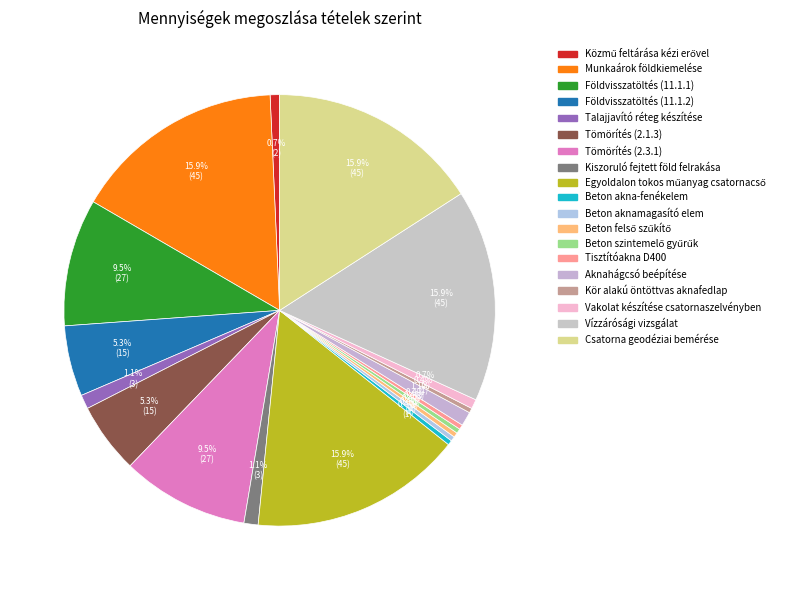

True or false: Tömörítés (2.3.1) accounts for 10% of the total.

True